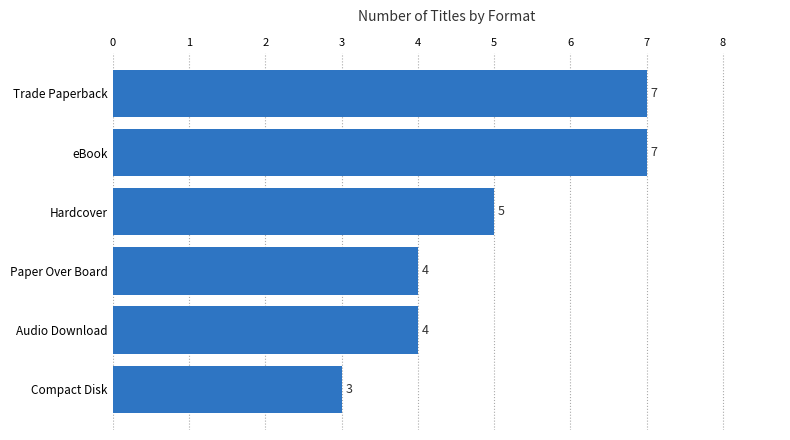

Approximately how many times larger is the value at eBook compared to Trade Paperback?

1.0